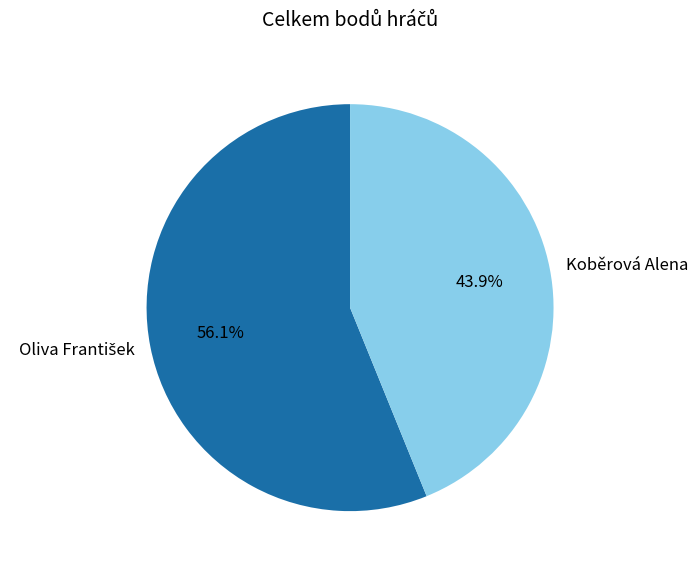

Does Koběrová Alena account for over 50% of the chart?

No